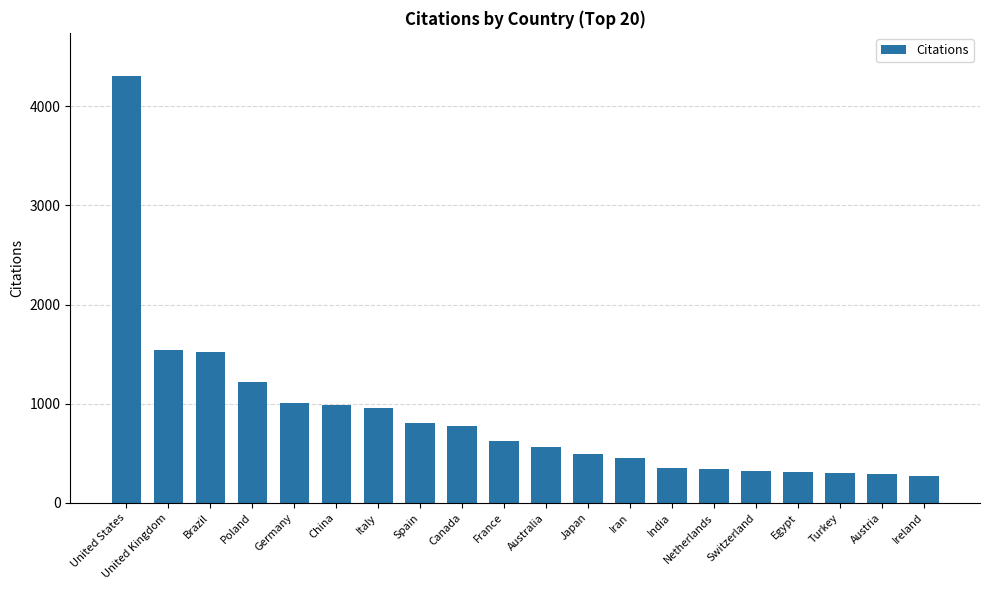

How many bars are there in total?

20